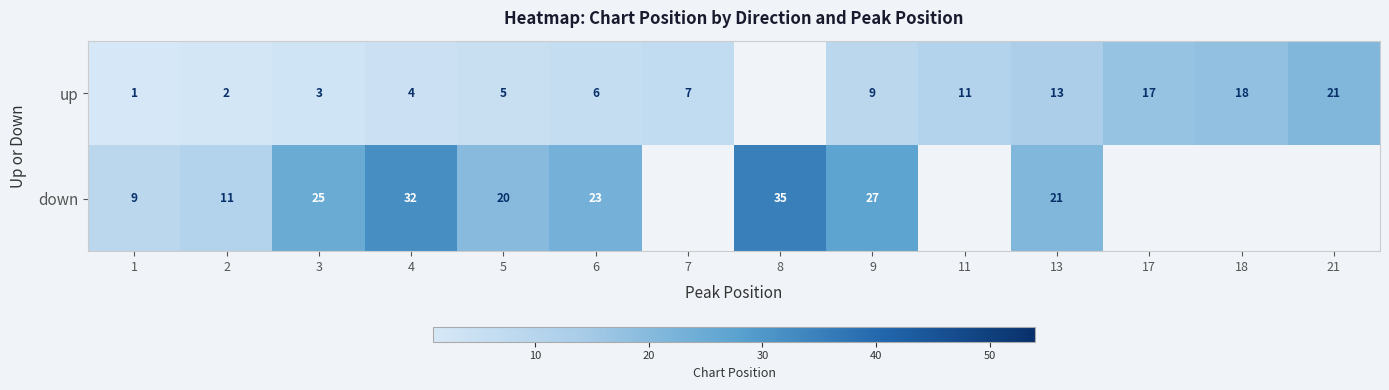

What is the spread (max minus min) of values at 9?

18